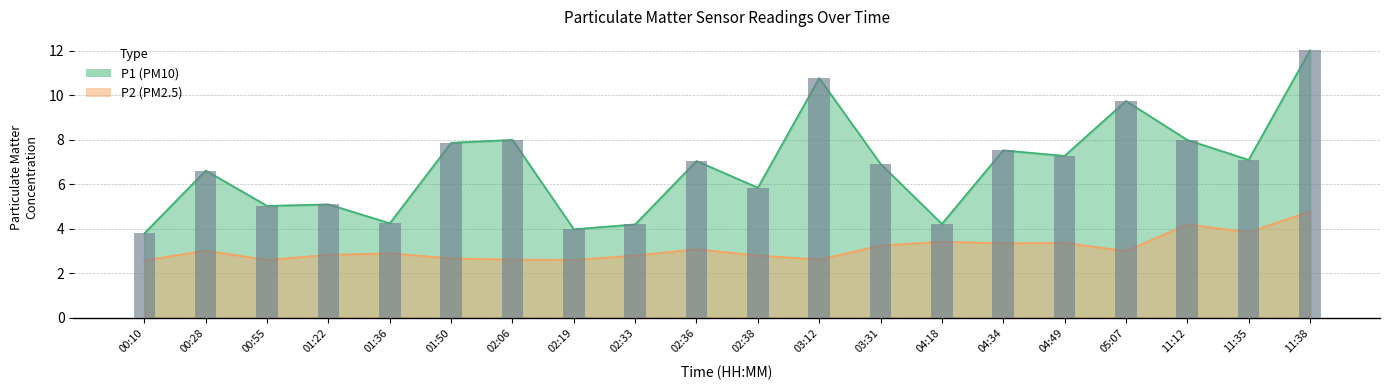

The P1 series shows 4.2 at 04:18. True or false?

True